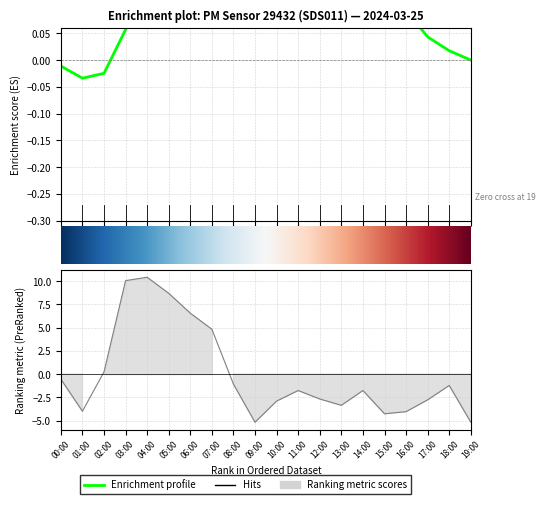

What is the change in value from 08:00 to 10:00?

-1.8